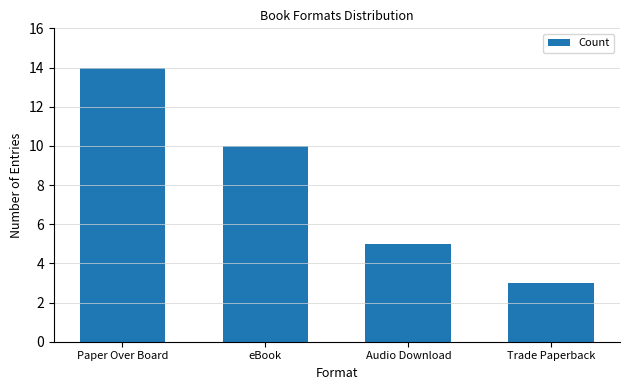

Reading left to right, what are all the values shown in this chart?

Paper Over Board=14	eBook=10	Audio Download=5	Trade Paperback=3